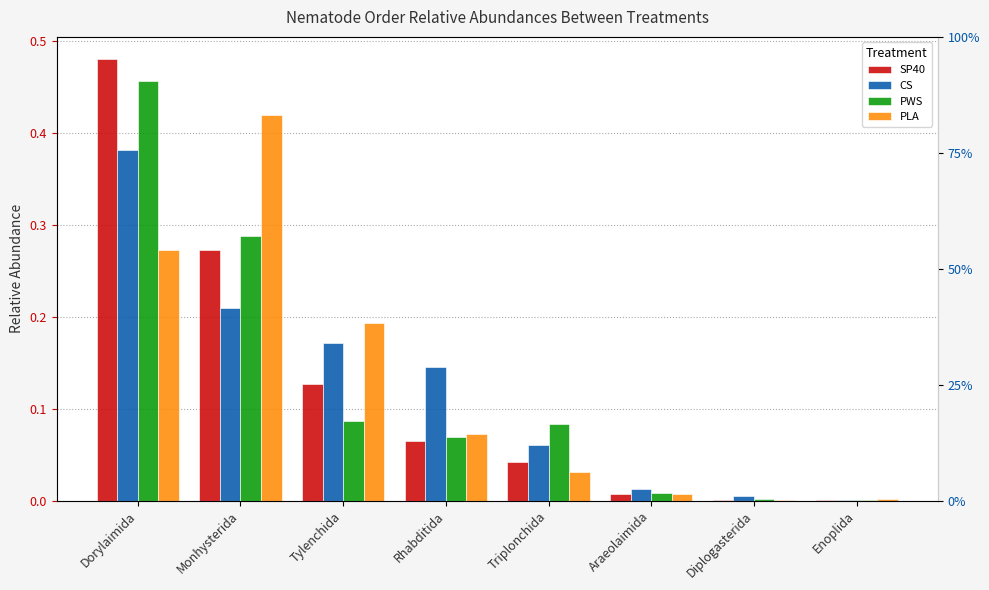

Is it true that SP40 equals 0.1 at Rhabditida?

True